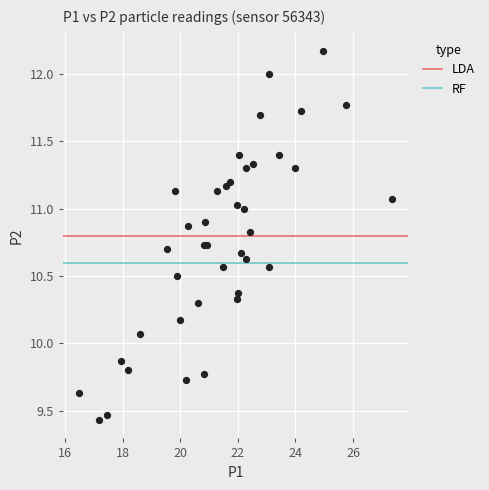

What Y value in the scatter plot is closest to 10?

10.1